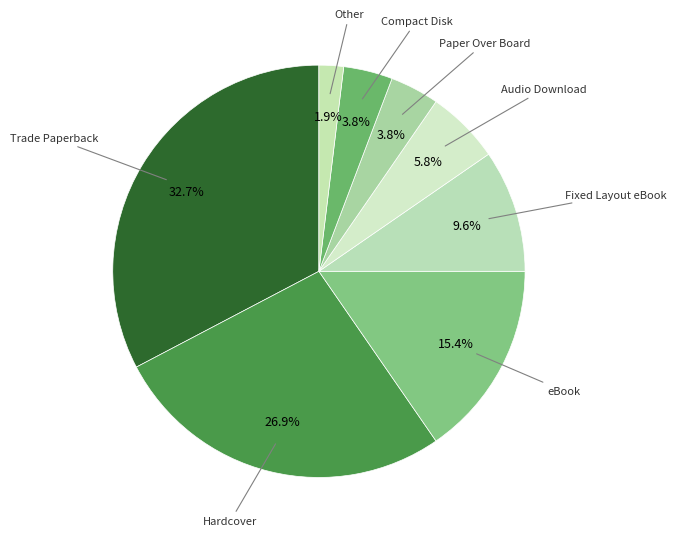

How many segments does this pie chart have?

8